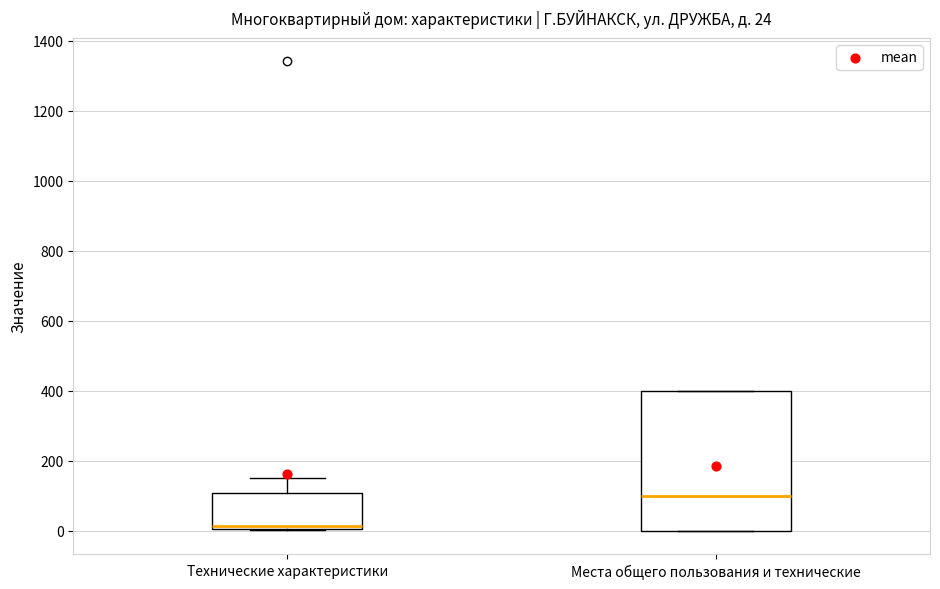

Which box has the lowest median line?

Технические характеристики